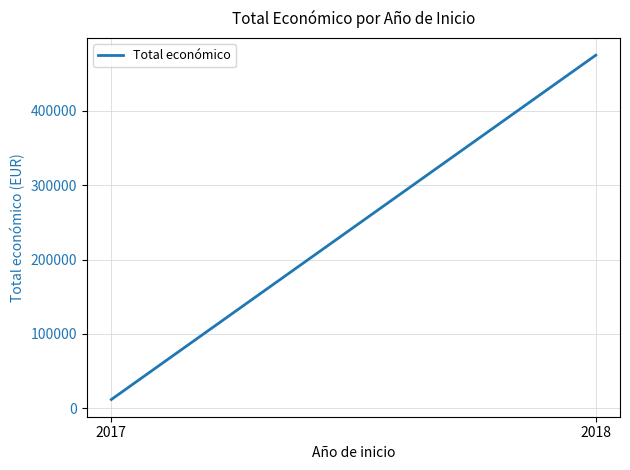

Which label corresponds to the smallest value in the chart?

2017